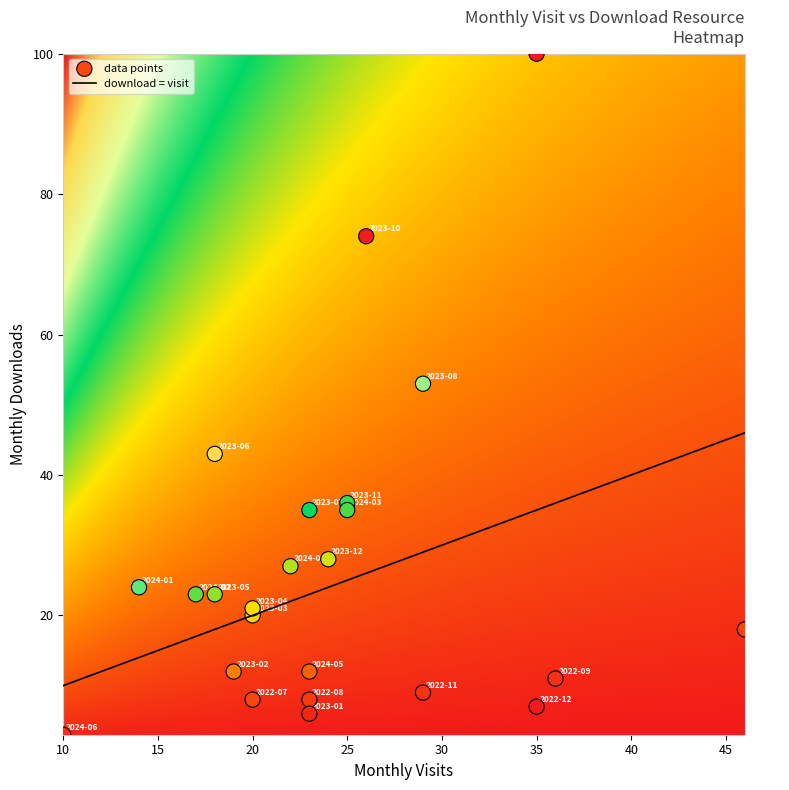

What is the difference between the highest and lowest values at monthly_download_resource?

97